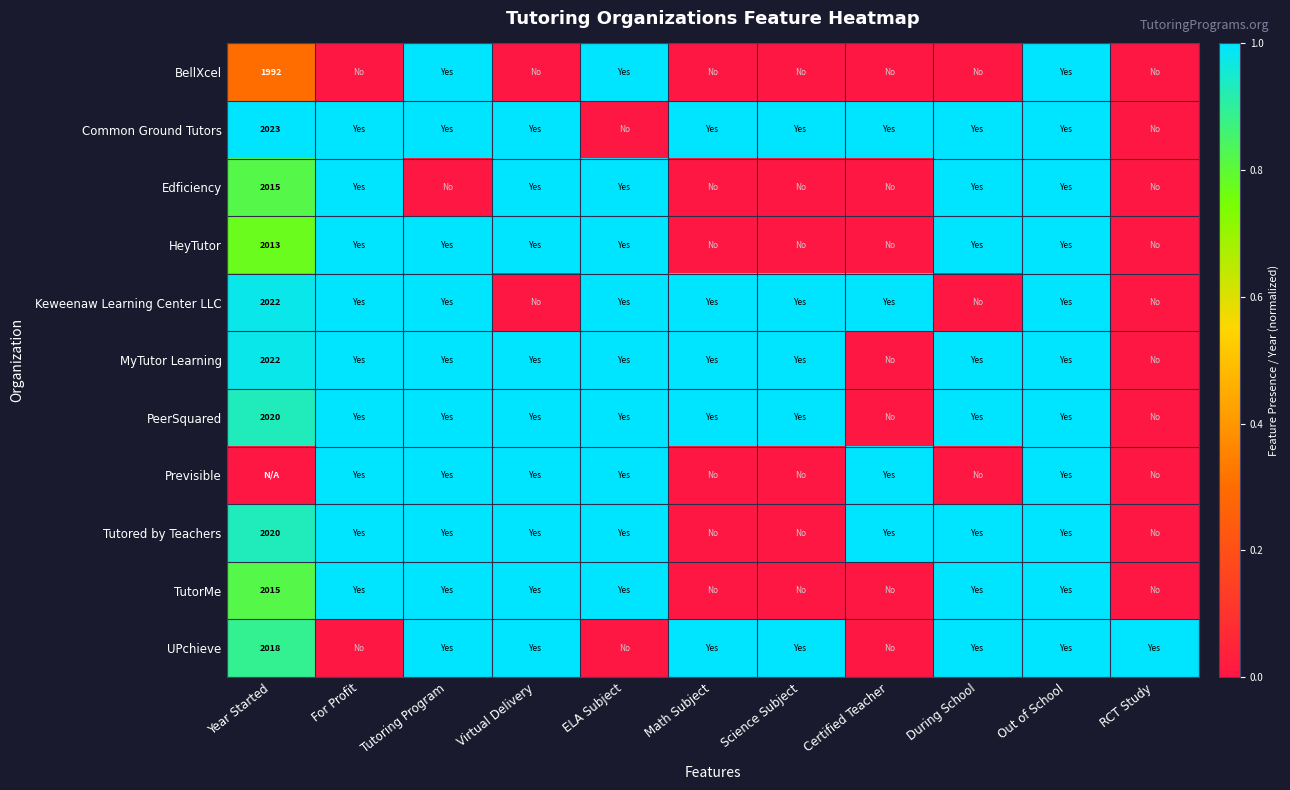

The value of MyTutor Learning at Math Subject is 1.3. True or false?

False